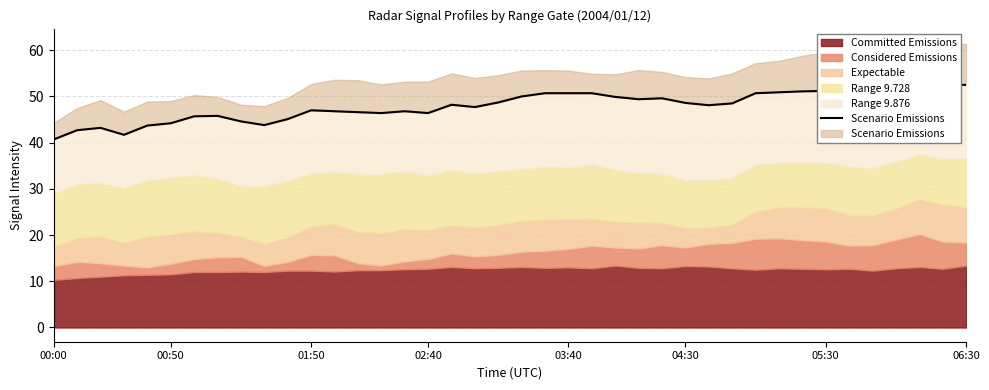

Approximately how many times larger is the value at 37 compared to 11?

1.1